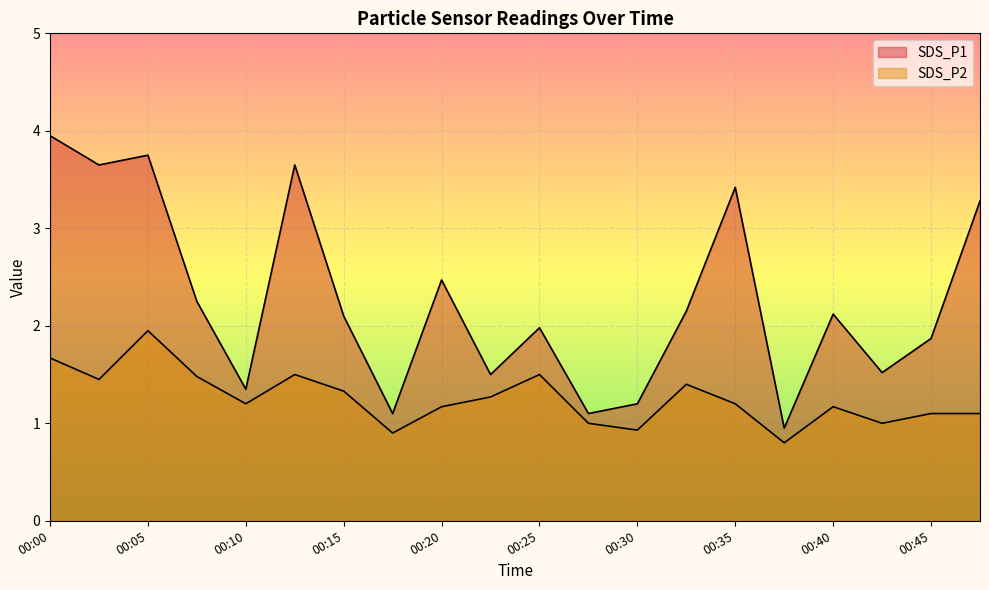

How many lines are shown in the chart?

2